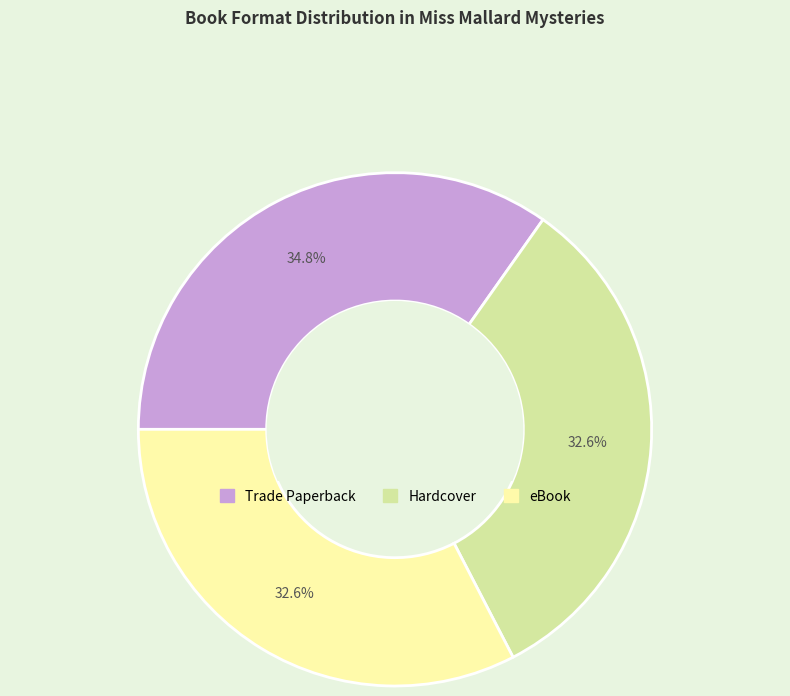

Is there a majority slice in this chart?

No